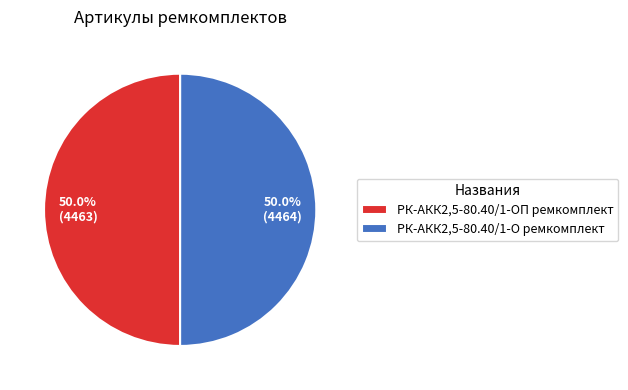

To the nearest percent, what is the combined percentage of РК-АКК2,5-80.40/1-ОП ремкомплект and РК-АКК2,5-80.40/1-О ремкомплект?

100%